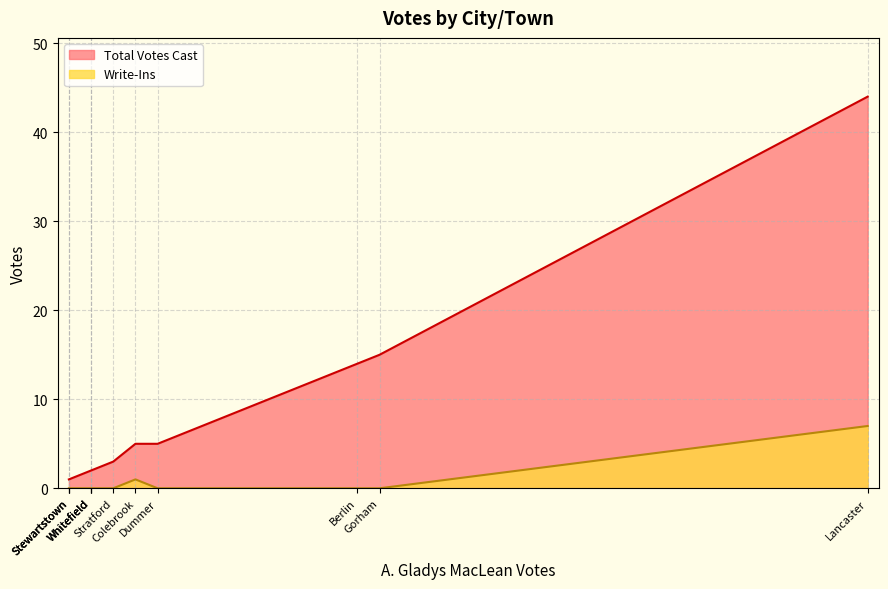

Which series has the widest spread of values?

Total Votes Cast